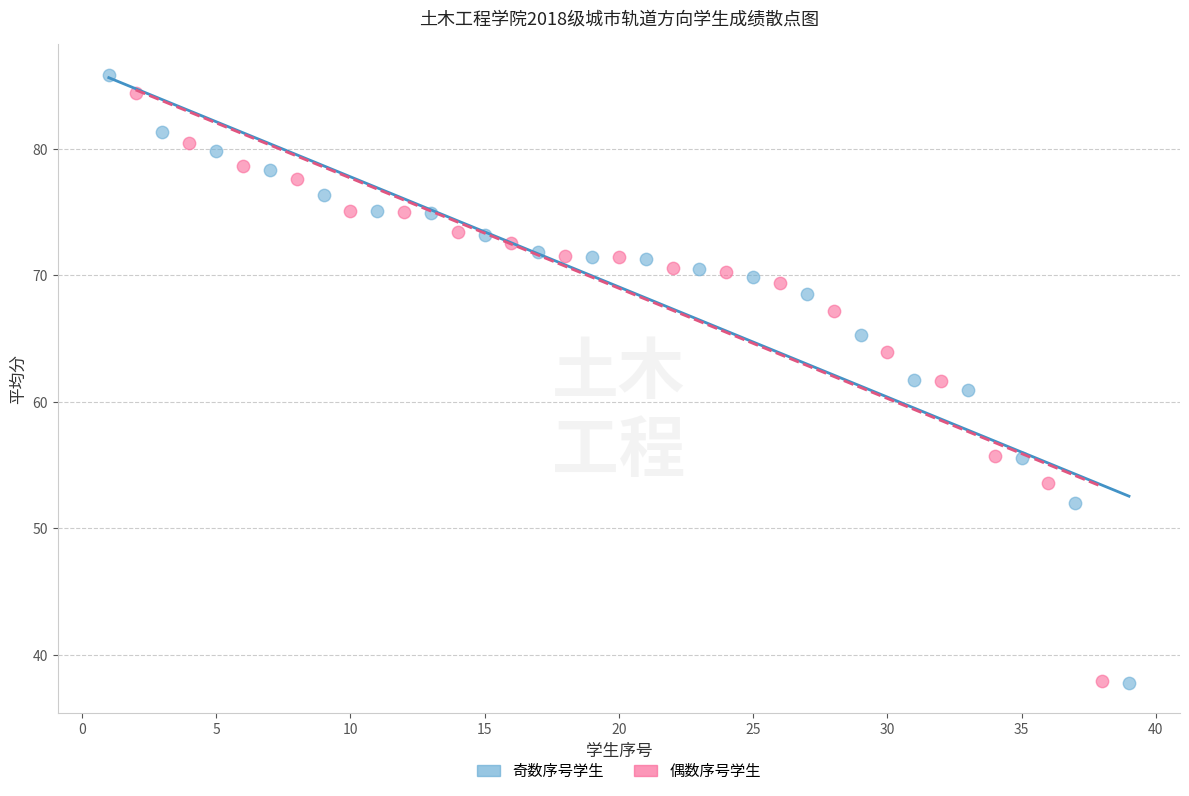

What are all the series names shown in the legend?

奇数序号学生, 偶数序号学生